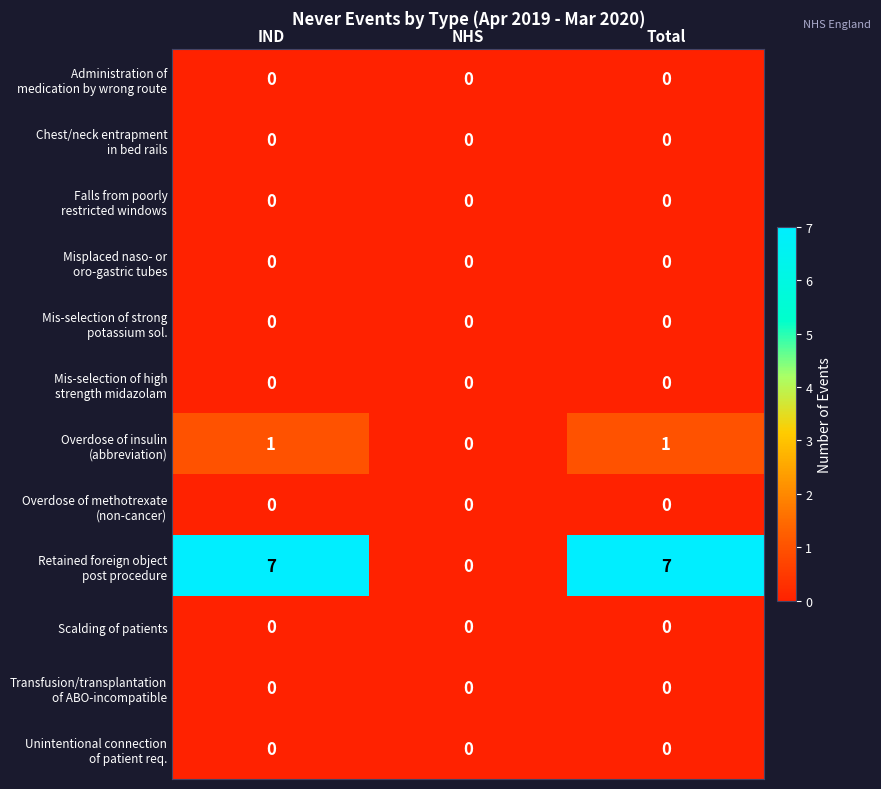

True or false: Scalding of patients has a value of 0 at NHS.

True